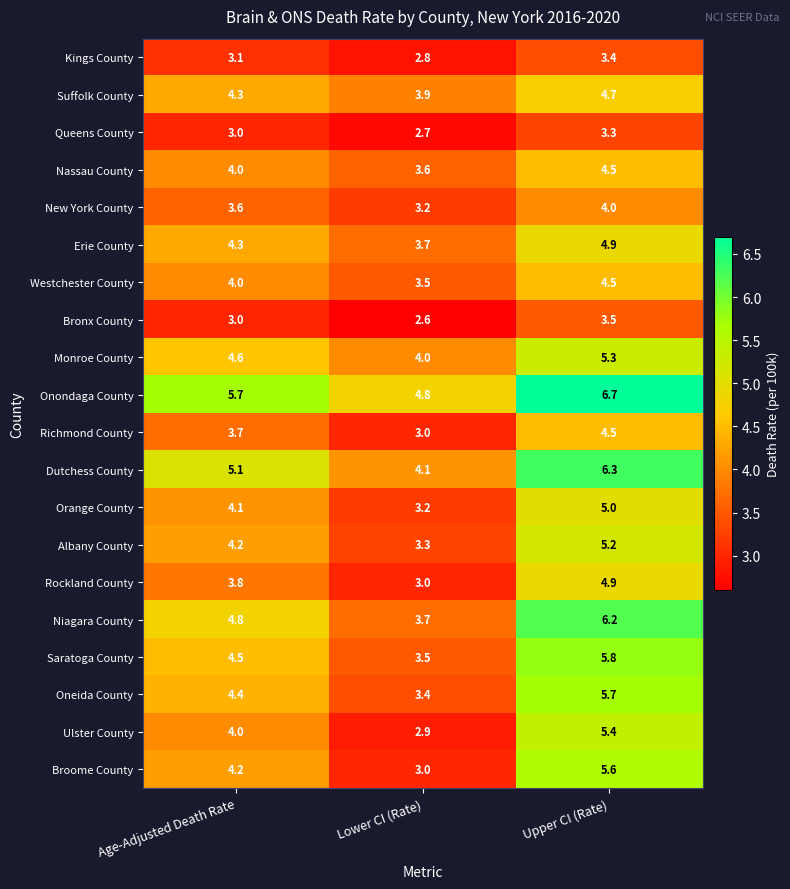

Rank the categories by Ulster County value from highest to lowest.

Upper CI (Rate), Age-Adjusted Death Rate, Lower CI (Rate)